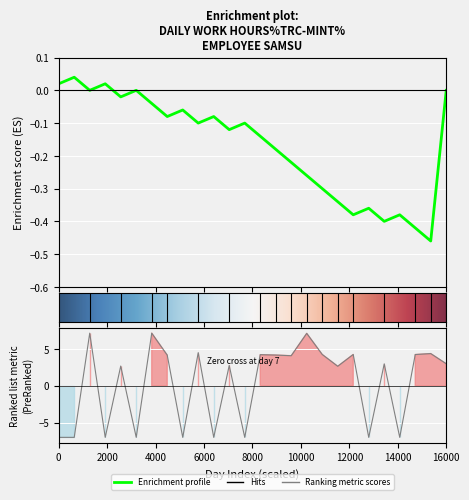

How many interior local valleys (lower than both neighbors) does the data have?

9